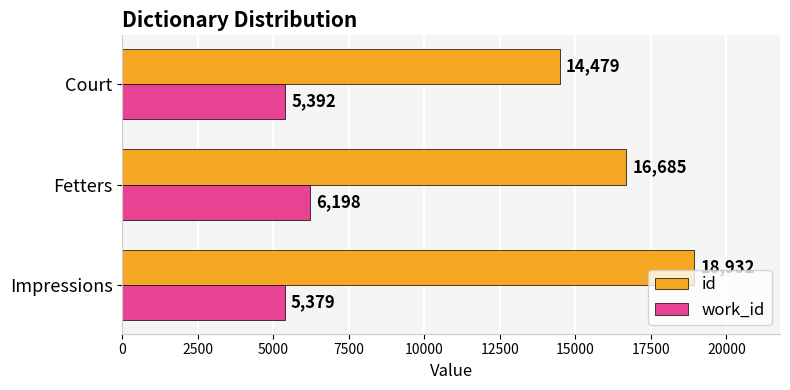

What is the average value of the id series?

16699